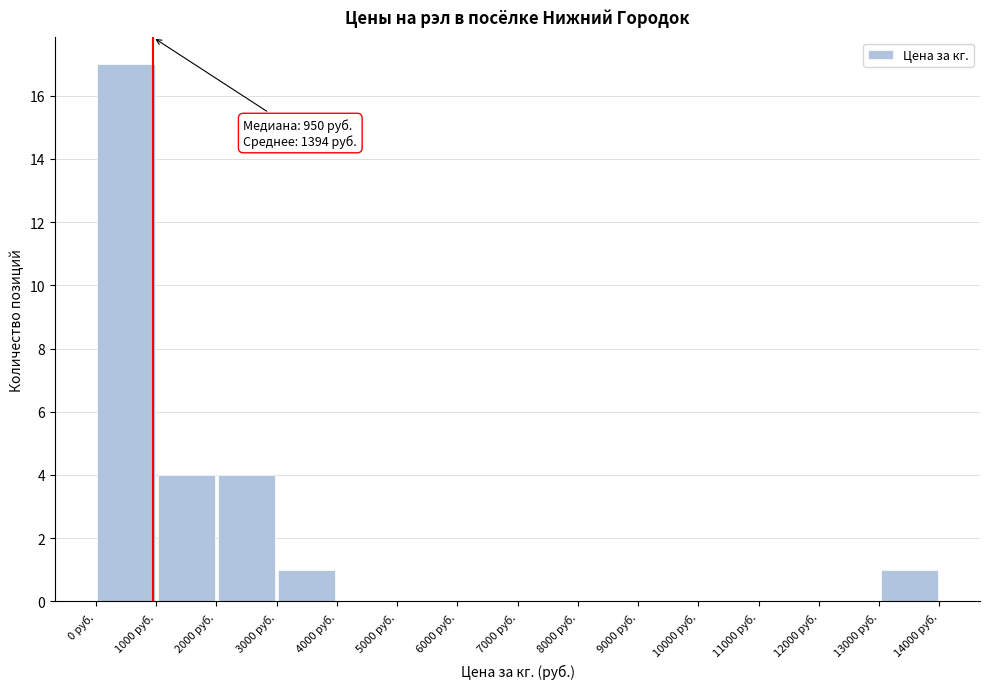

Which range on the x-axis has the tallest bar?

0 to 1000